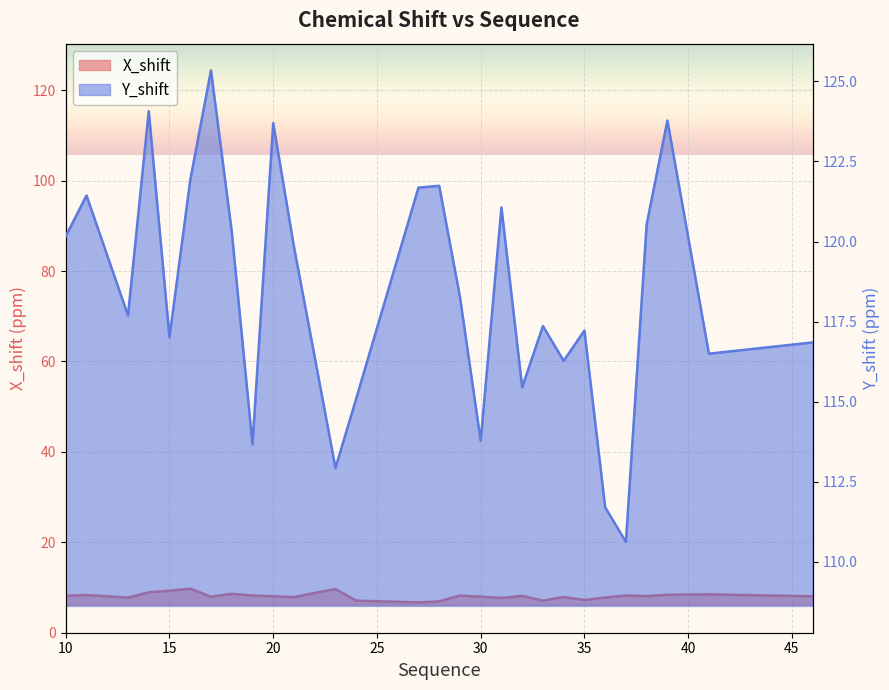

What is the sum of the X_shift values at 15 and 24?

16.3